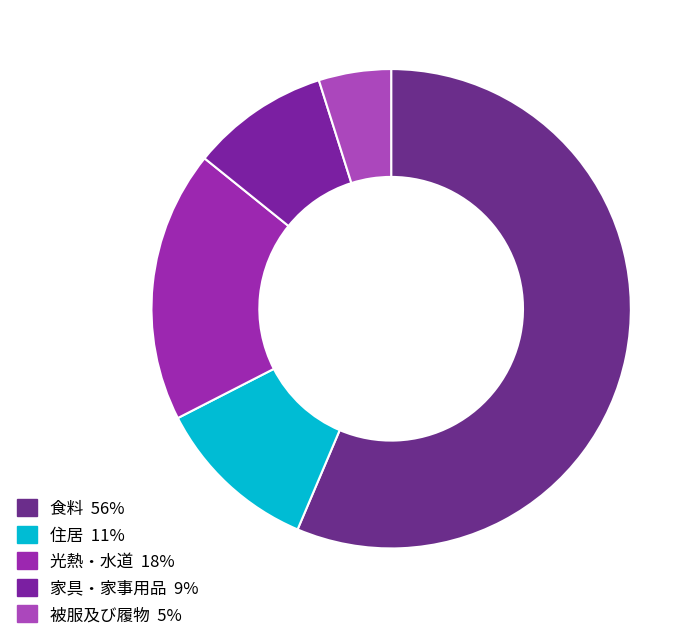

Is there any slice that represents more than half of the pie?

Yes